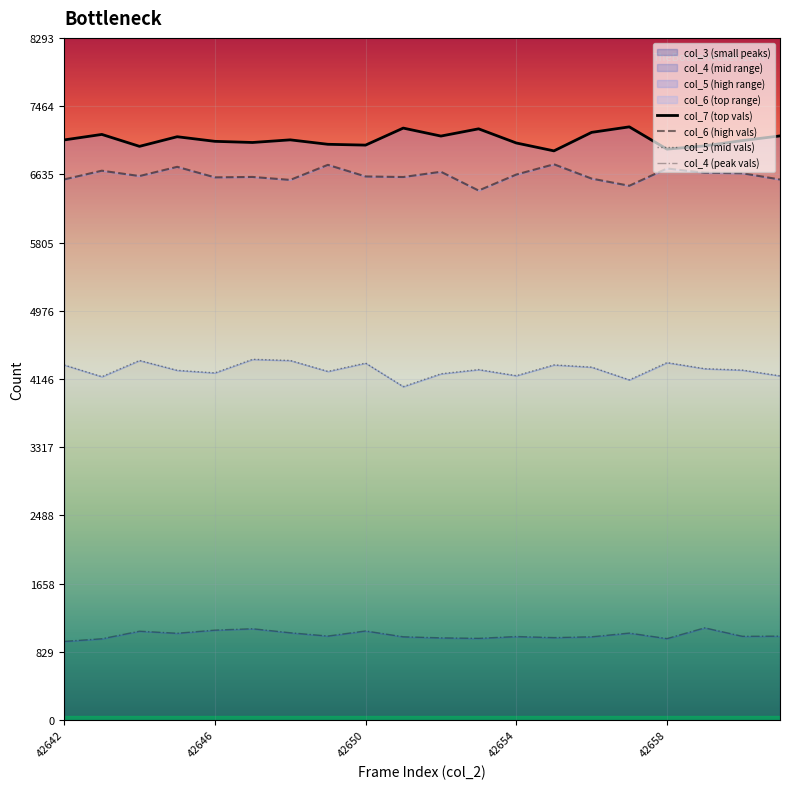

What is the sum of all col_4 (peak vals) values?

20686